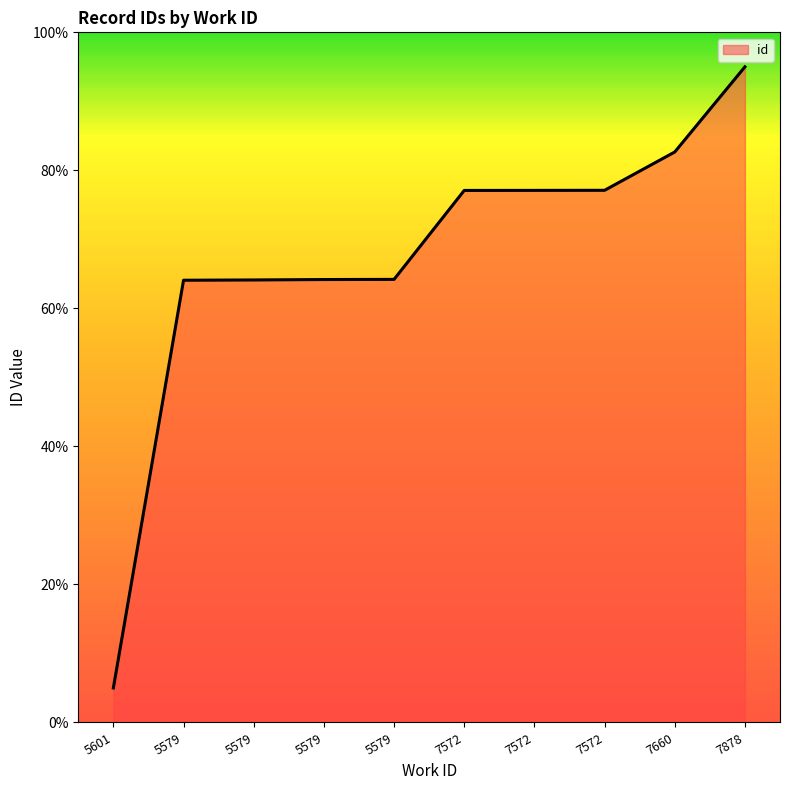

How many values are below 77?

5